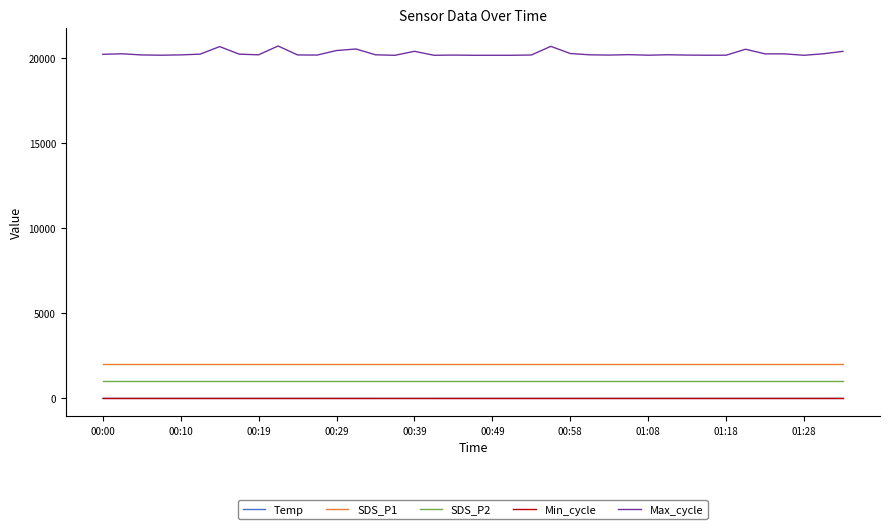

What is the highest value of the Temp series?

1.2